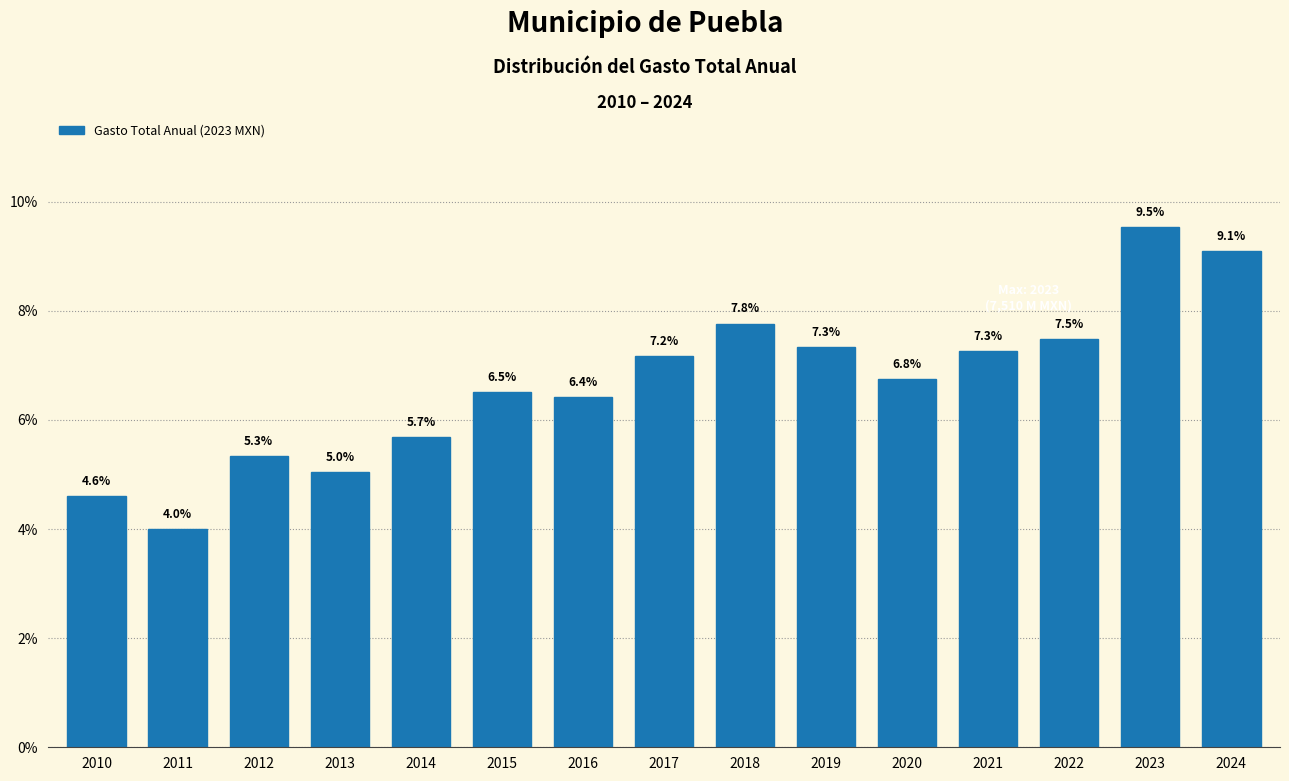

Reading left to right, list all the values displayed in this chart.

2010=4.6	2011=4.0	2012=5.3	2013=5.0	2014=5.7	2015=6.5	2016=6.4	2017=7.2	2018=7.8	2019=7.3	2020=6.8	2021=7.3	2022=7.5	2023=9.5	2024=9.1